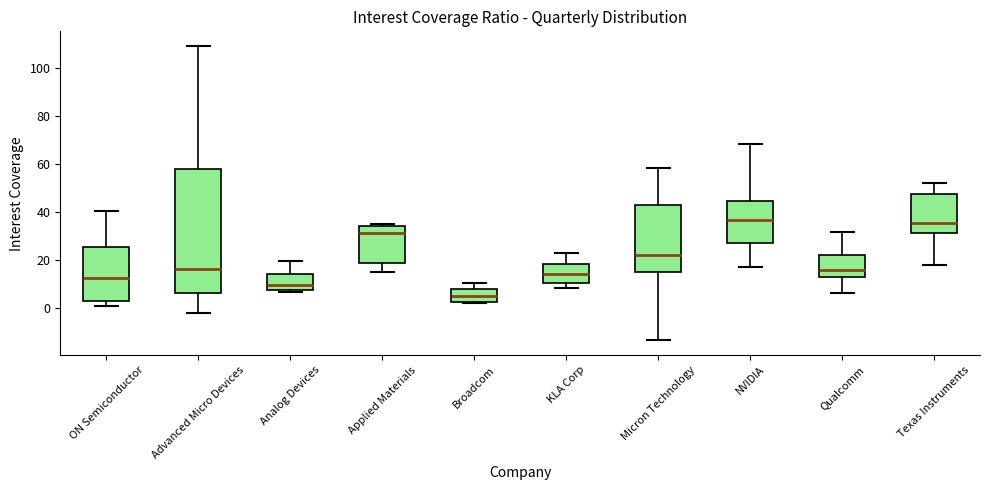

Reading left to right, read every box against the y-axis: the position of its median line, the range the box covers, and the ends of its whiskers. The values are not printed on the chart, so give them approximately, as read against the axis.

ON Semiconductor: median 12, box 2 to 26, whiskers 0 to 40
Advanced Micro Devices: median 16, box 6 to 58, whiskers -2 to 110
Analog Devices: median 10, box 8 to 14, whiskers 6 to 20
Applied Materials: median 32, box 18 to 34, whiskers 14 to 34 (just above the box's upper edge)
Broadcom: median 6, box 2 to 8, whiskers 2 to 10
KLA Corp: median 14, box 10 to 18, whiskers 8 to 22
Micron Technology: median 22, box 16 to 42, whiskers -14 to 58
NVIDIA: median 36, box 28 to 44, whiskers 16 to 68
Qualcomm: median 16, box 14 to 22, whiskers 6 to 32
Texas Instruments: median 36, box 32 to 48, whiskers 18 to 52